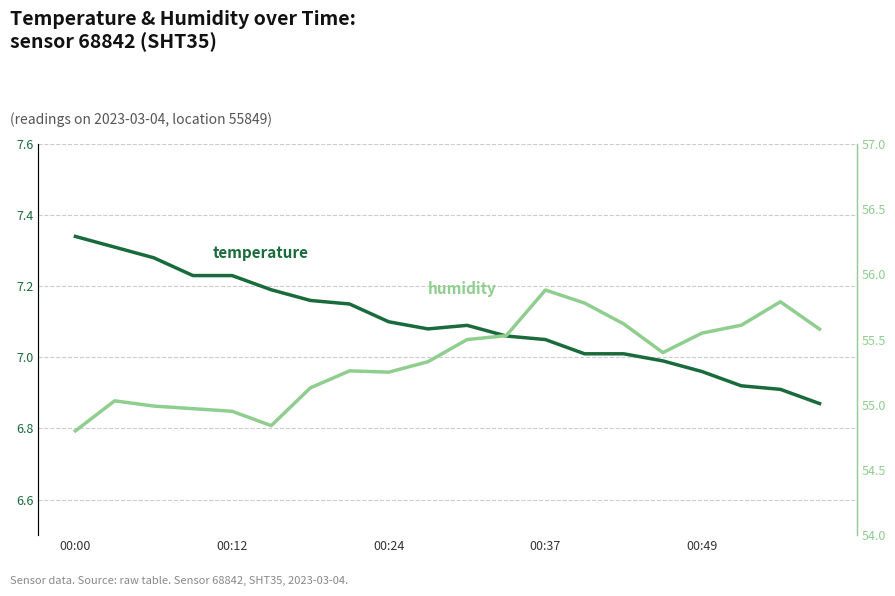

Is the value of humidity at 19 greater than the value of temperature at 00:49?

Yes